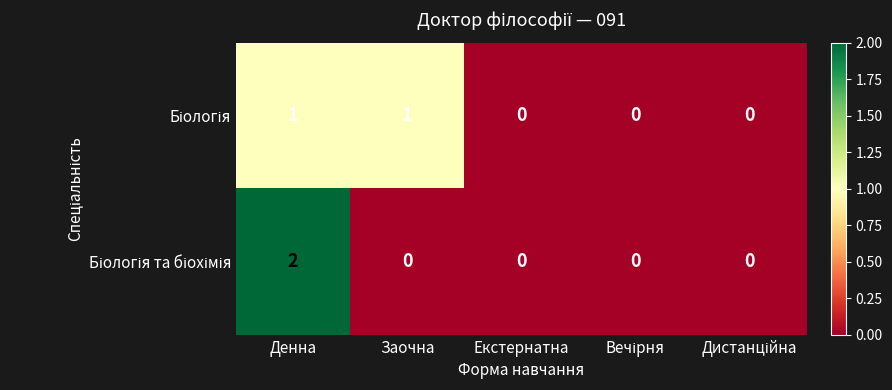

At which category is the sum across all series the highest?

Денна